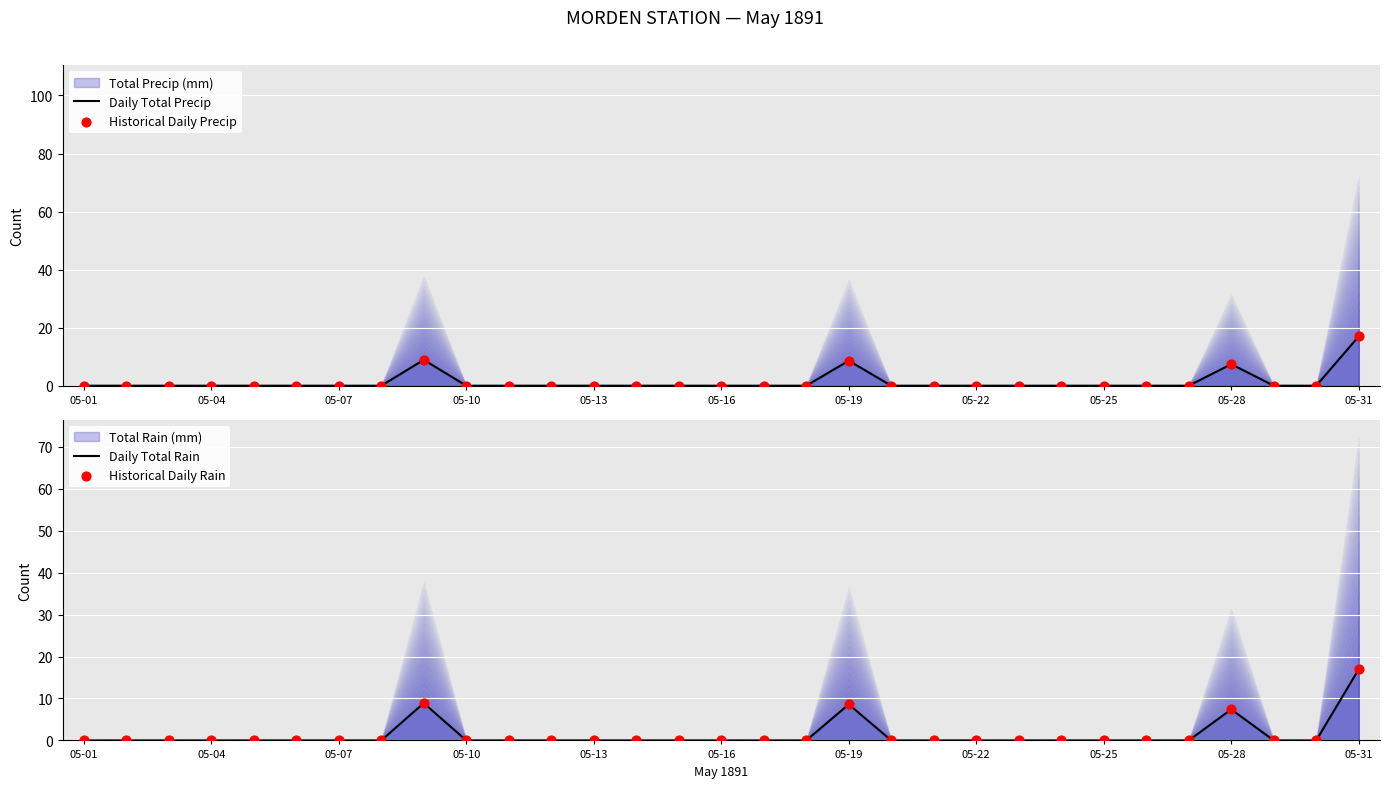

Which series contains the highest Y value?

Daily Total Precip